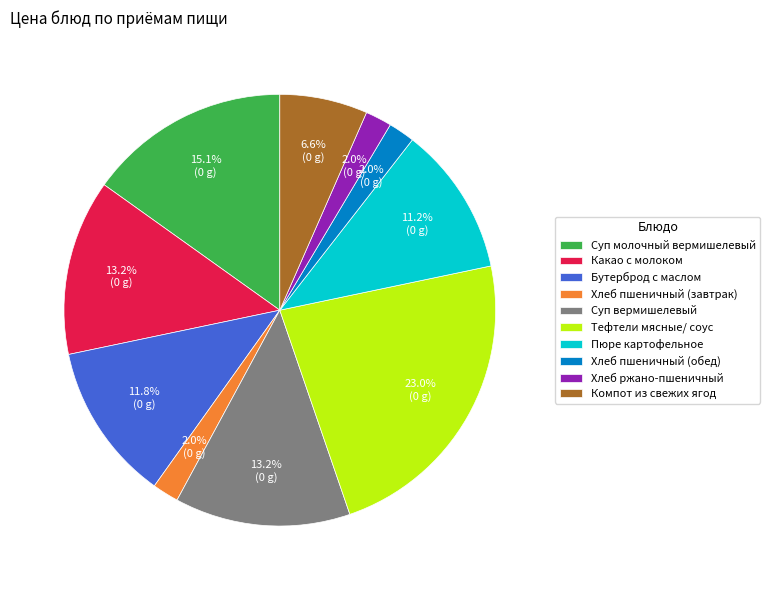

Approximately how many times larger is the value at Тефтели мясные/ соус compared to Пюре картофельное?

2.1